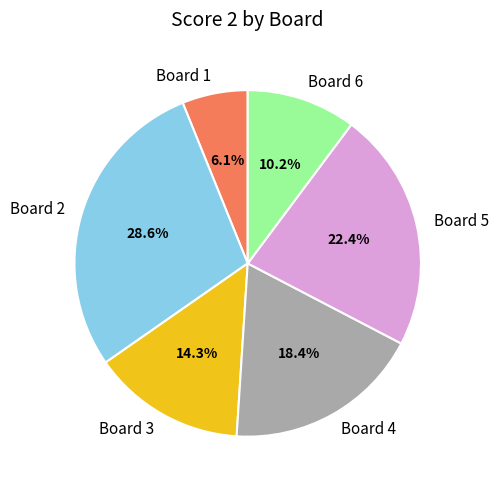

To the nearest percent, what is the difference between the Board 1 and Board 2 slice percentages?

22%